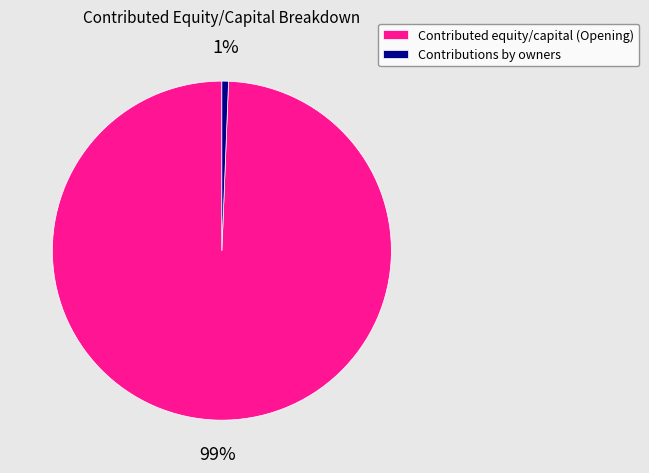

Does any single category account for the majority?

Yes